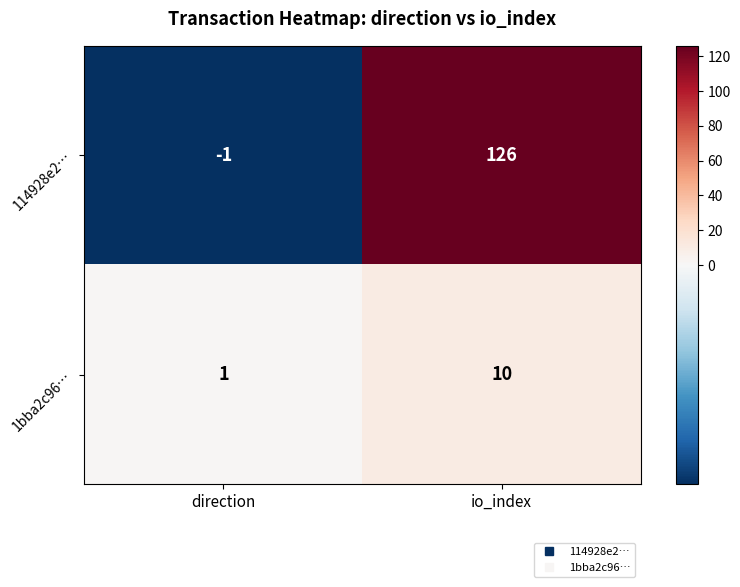

At which category is the sum across all series the highest?

io_index